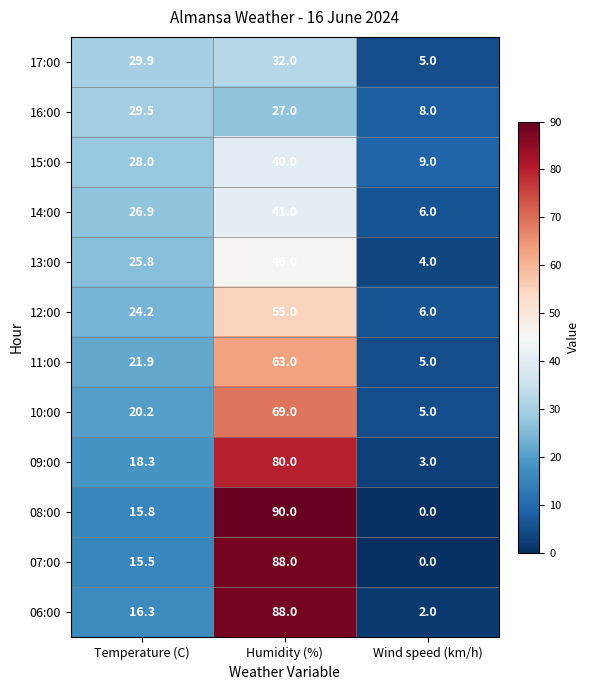

What is the difference between the highest and lowest values at Wind speed (km/h)?

9.0